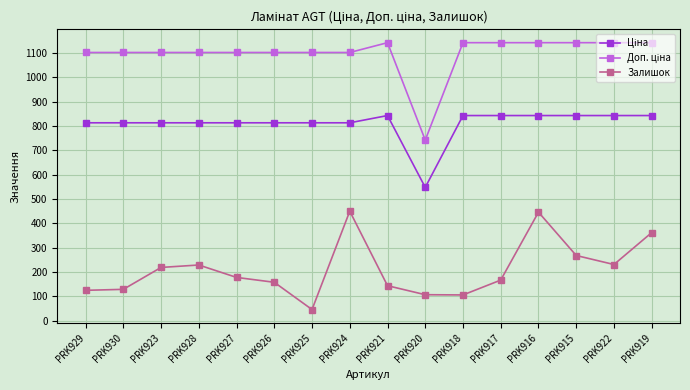

Which series changed the most between PRK921 and PRK919?

Залишок